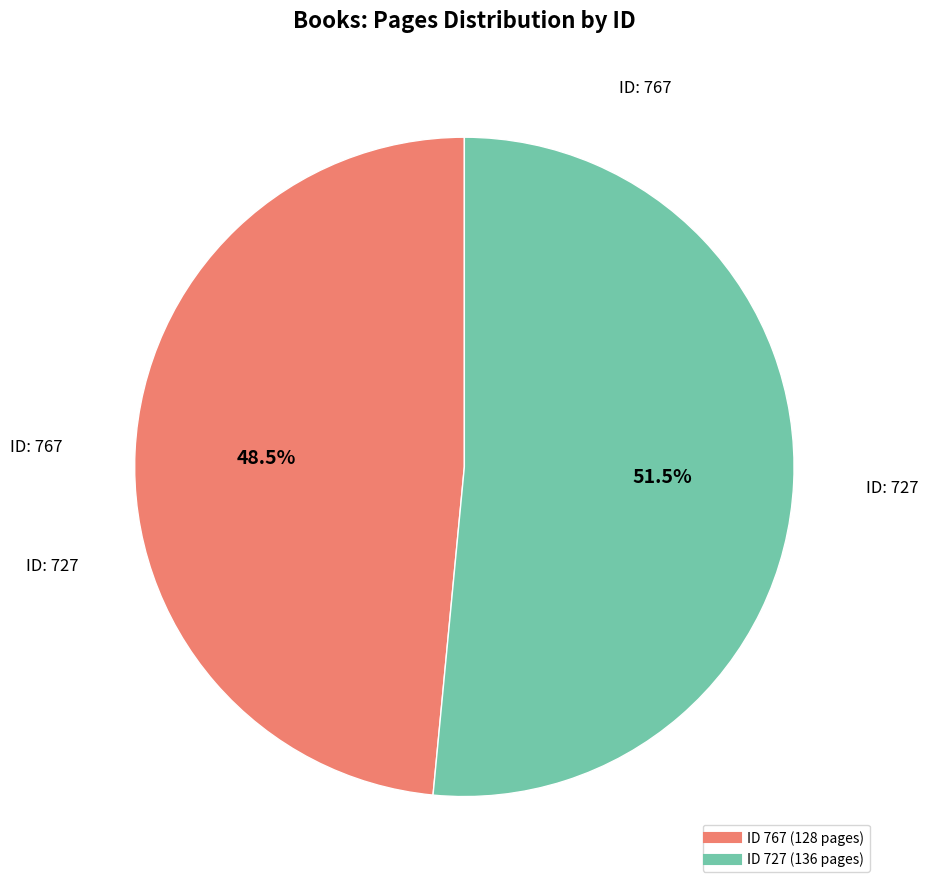

Does any single category account for the majority?

Yes